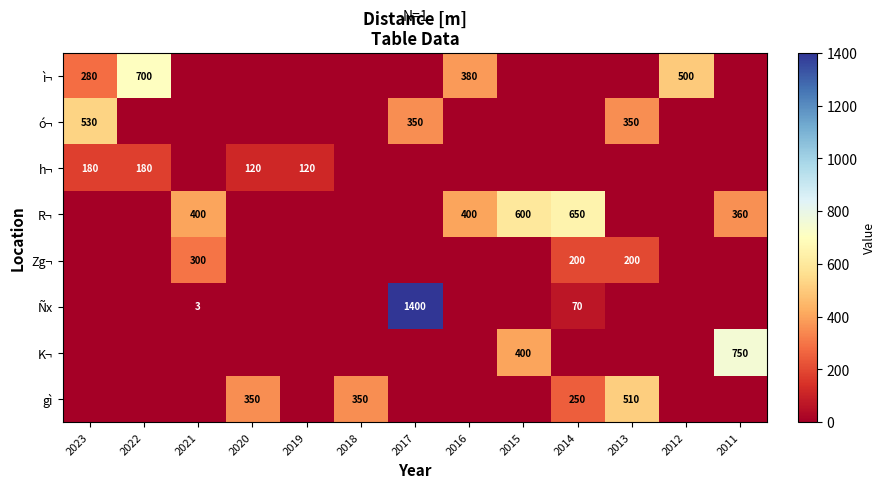

The value of h¬ at 2020 is 120. True or false?

True